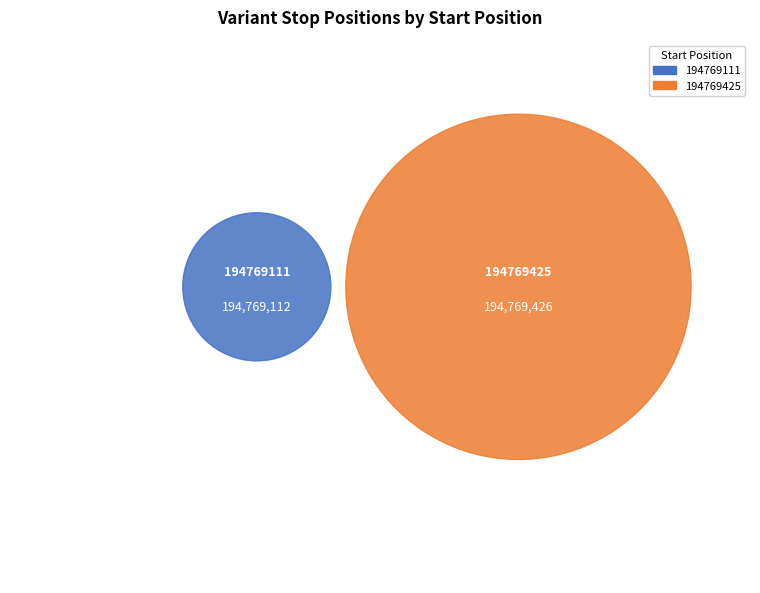

True or false: 194769425 accounts for 50% of the total.

True